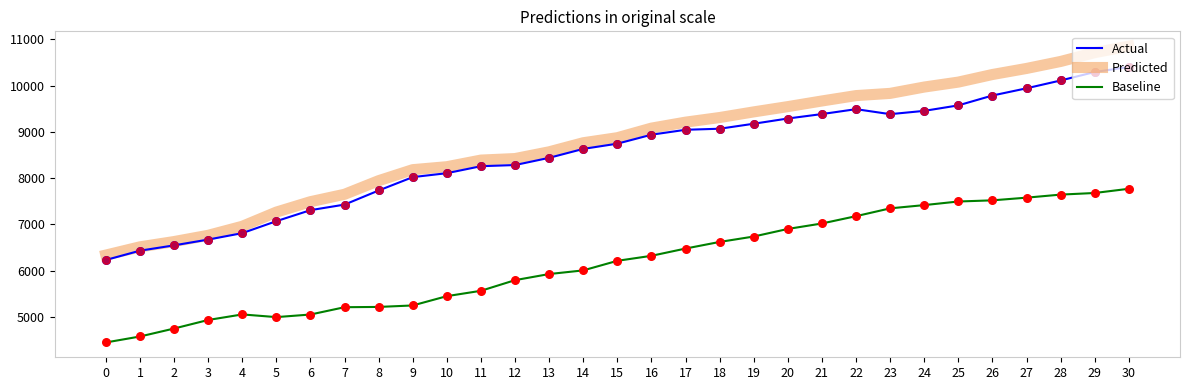

Which series has the largest range (max minus min)?

Predicted